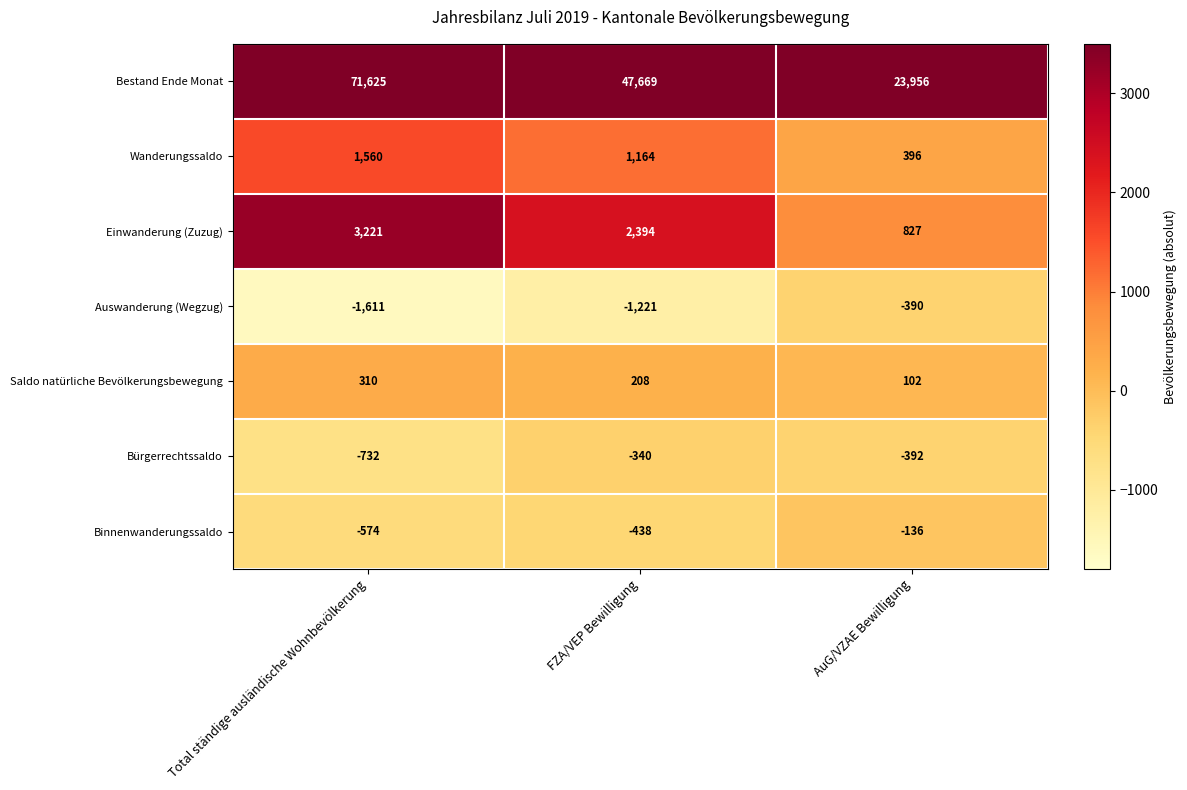

Which series has the largest total across all categories?

Bestand Ende Monat